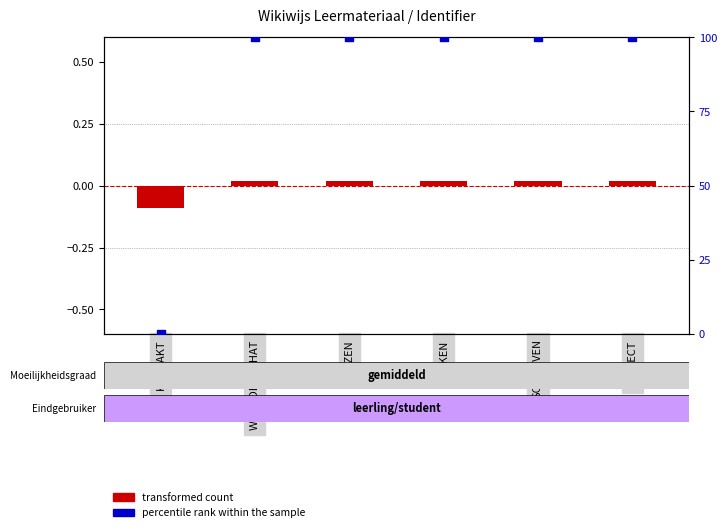

Which series reaches the maximum Y coordinate?

percentile rank within the sample